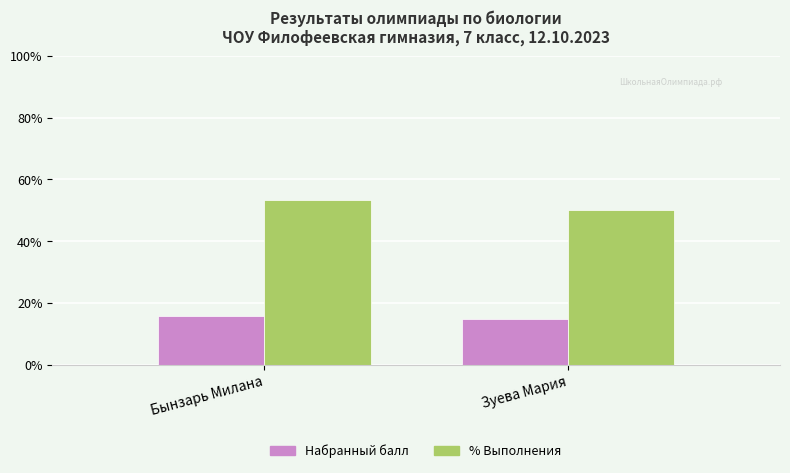

What is the minimum value shown in the chart?

15.0